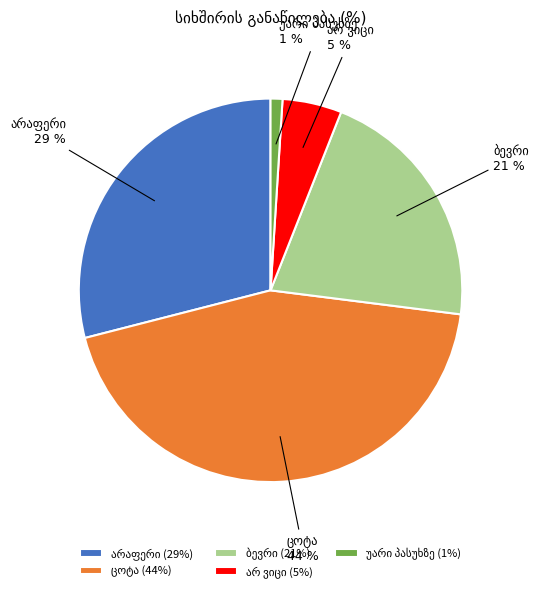

Does any single category account for the majority?

No